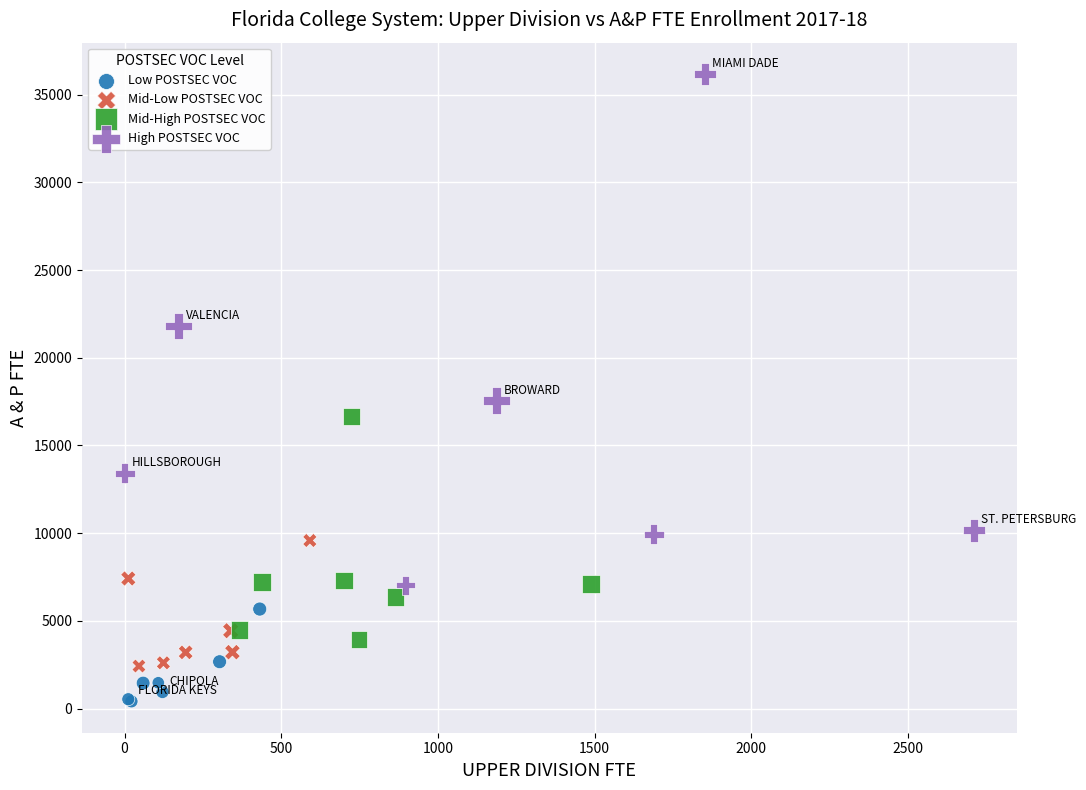

Which series reaches the minimum Y coordinate?

Low POSTSEC VOC